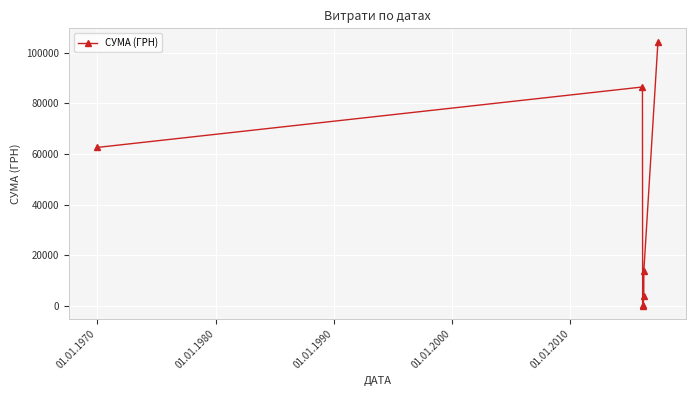

What is the maximum value shown in the chart?

104400.0